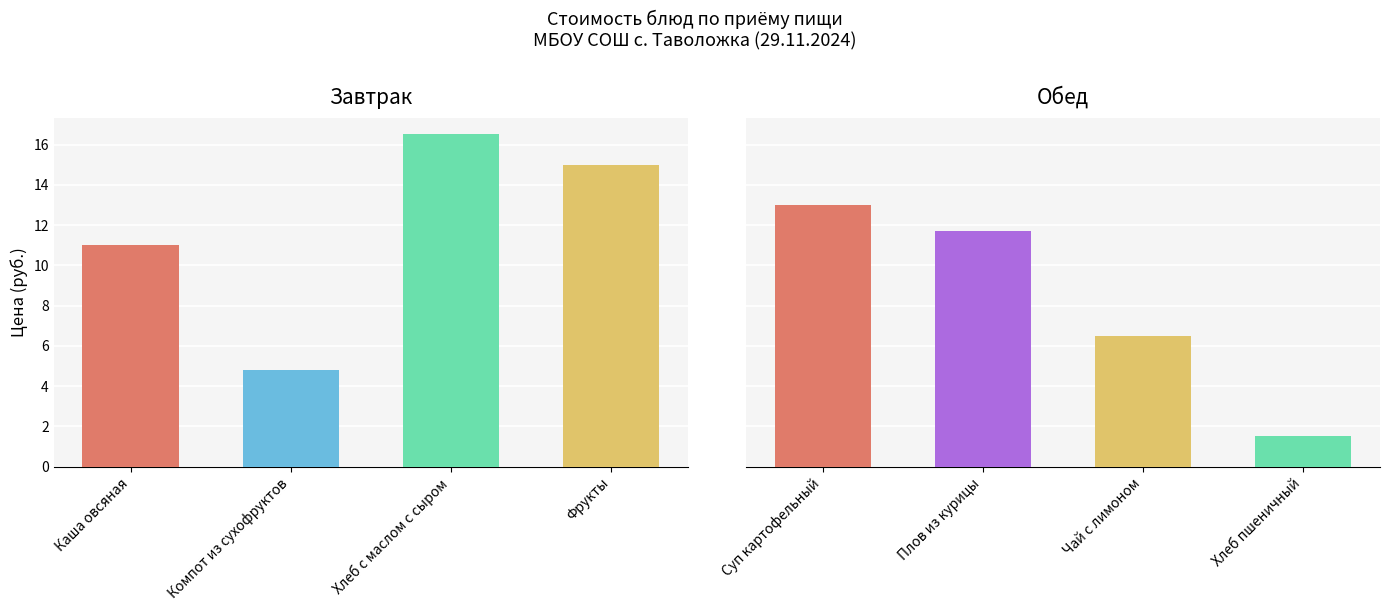

List the labels in order of Завтрак value, smallest first.

Компот из сухофруктов, Каша овсяная, Фрукты, Хлеб с маслом с сыром